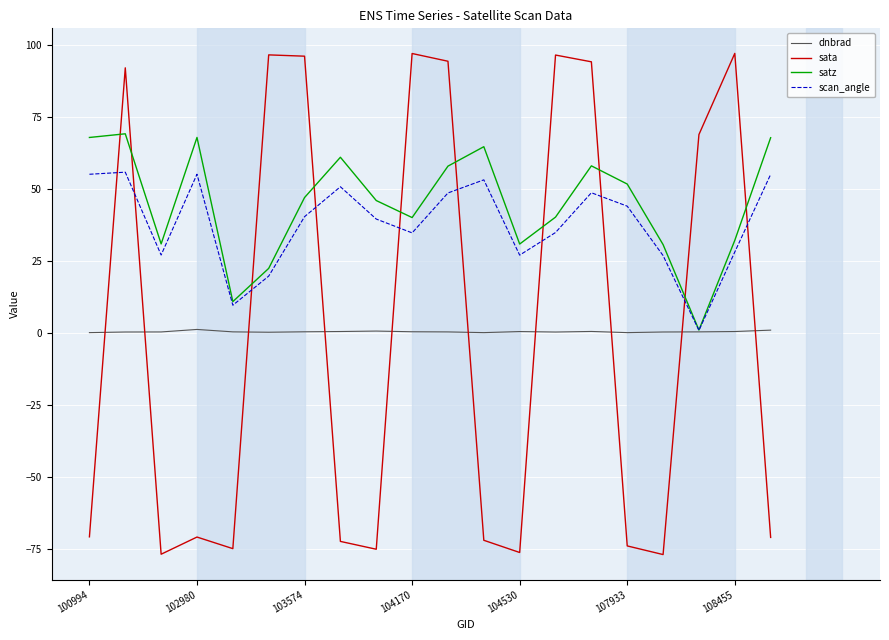

What is the greatest value displayed?

97.2